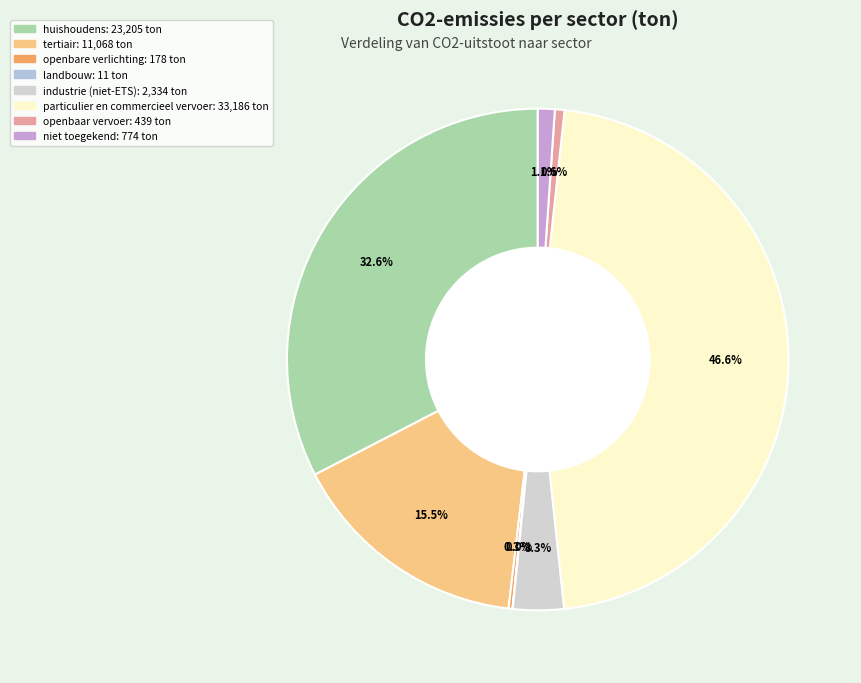

To the nearest percent, what is the average slice percentage?

12%